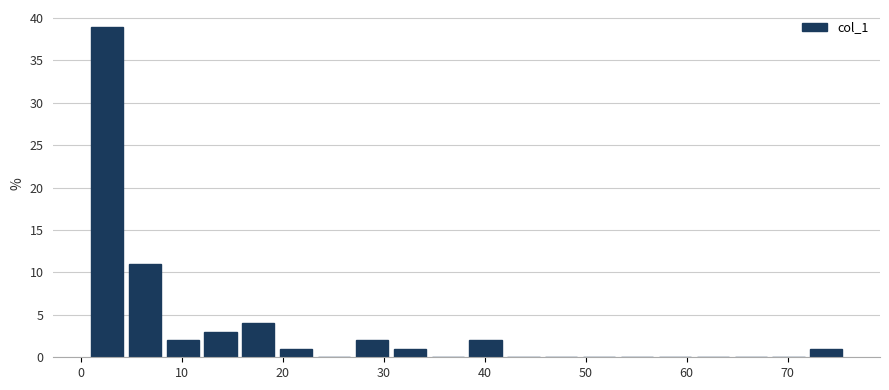

Read against the x-axis, roughly where is the centre of the tallest bar?

3